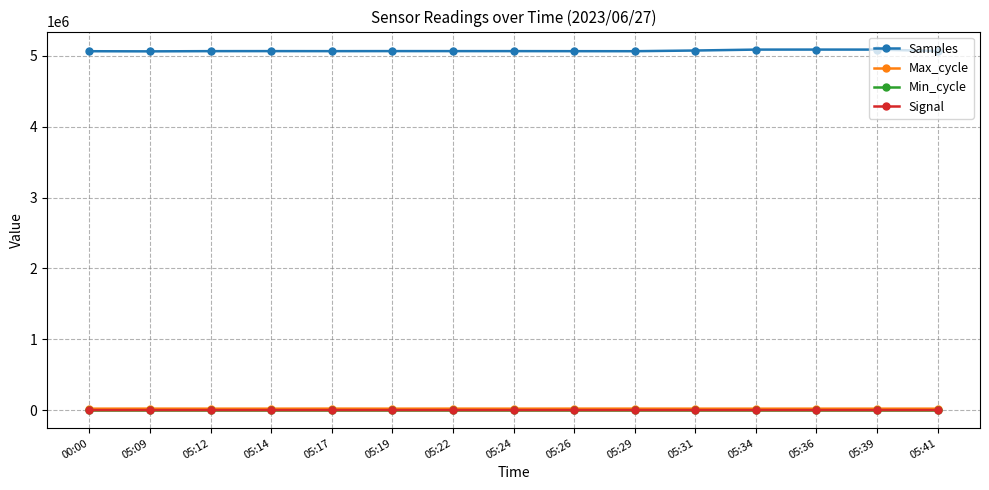

Is the value of Min_cycle at 00:00 greater than the value of Samples at 05:12?

No